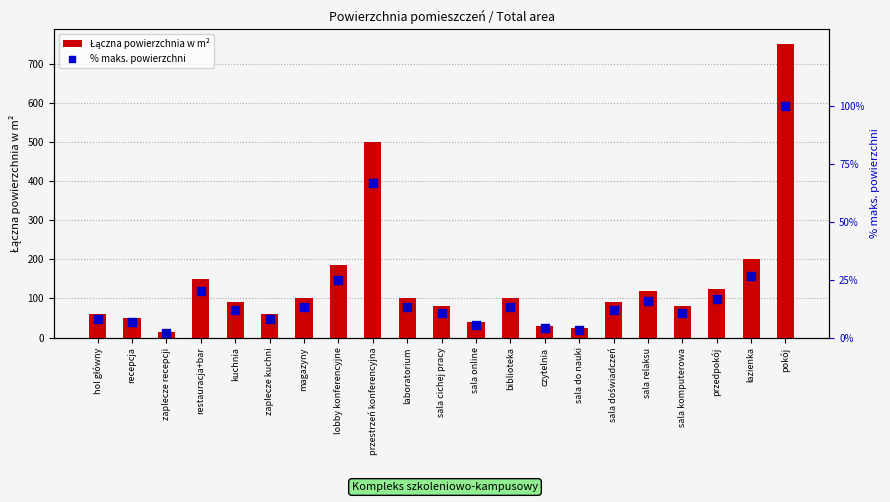

At which category is the sum across all series the highest?

pokój